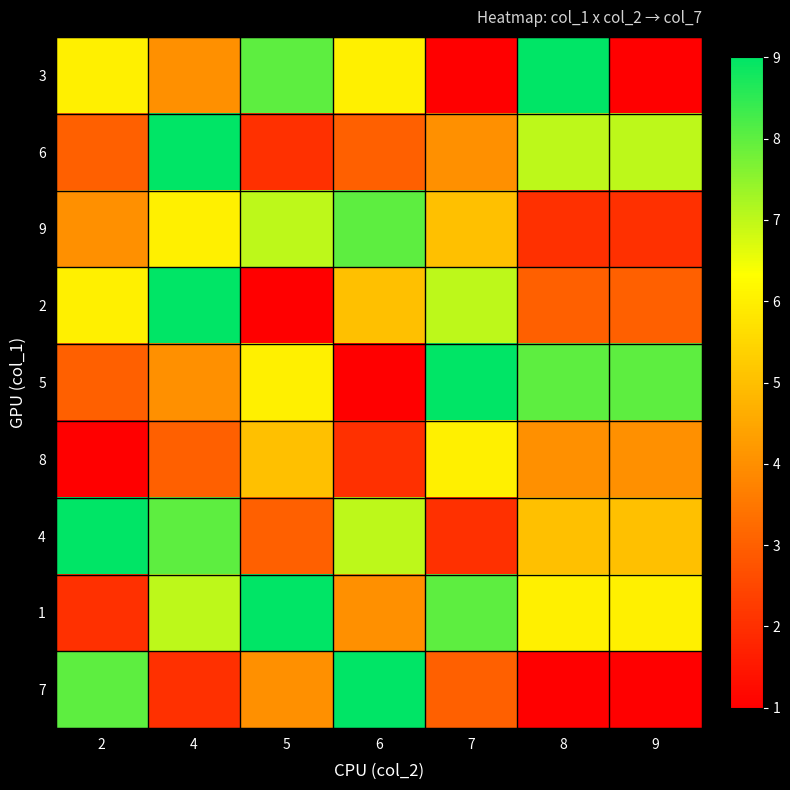

How many data points does each series have?

7